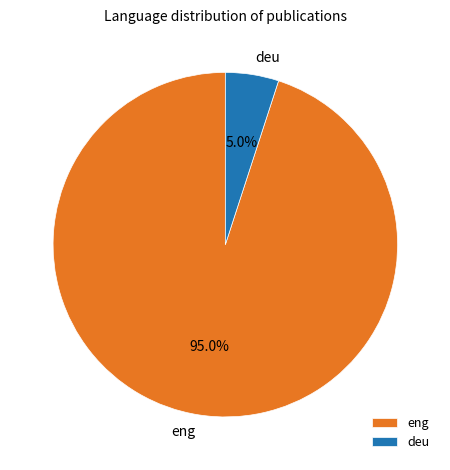

Which category has the biggest portion of the pie?

eng